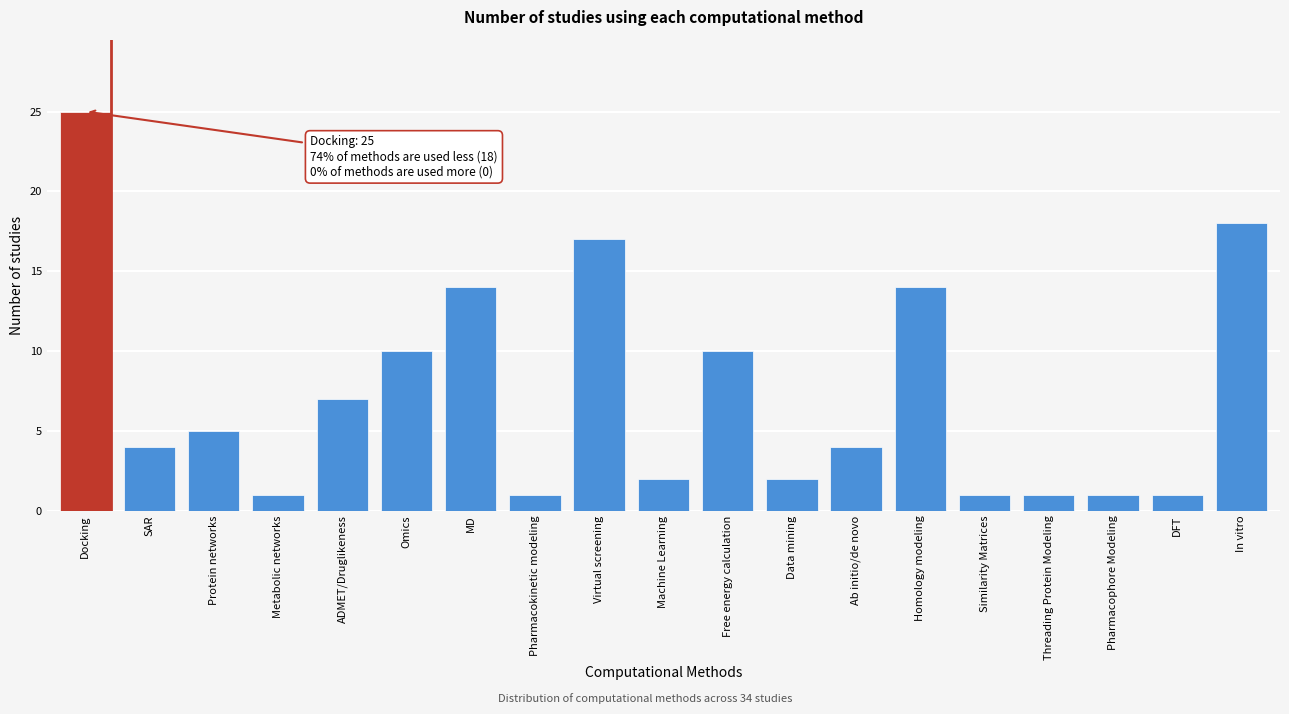

Reading right to left, extract all data points from this chart.

In vitro=18	DFT=1	Pharmacophore Modeling=1	Threading Protein Modeling=1	Similarity Matrices=1	Homology modeling=14	Ab initio/de novo=4	Data mining=2	Free energy calculation=10	Machine Learning=2	Virtual screening=17	Pharmacokinetic modeling=1	MD=14	Omics=10	ADMET/Druglikeness=7	Metabolic networks=1	Protein networks=5	SAR=4	Docking=25